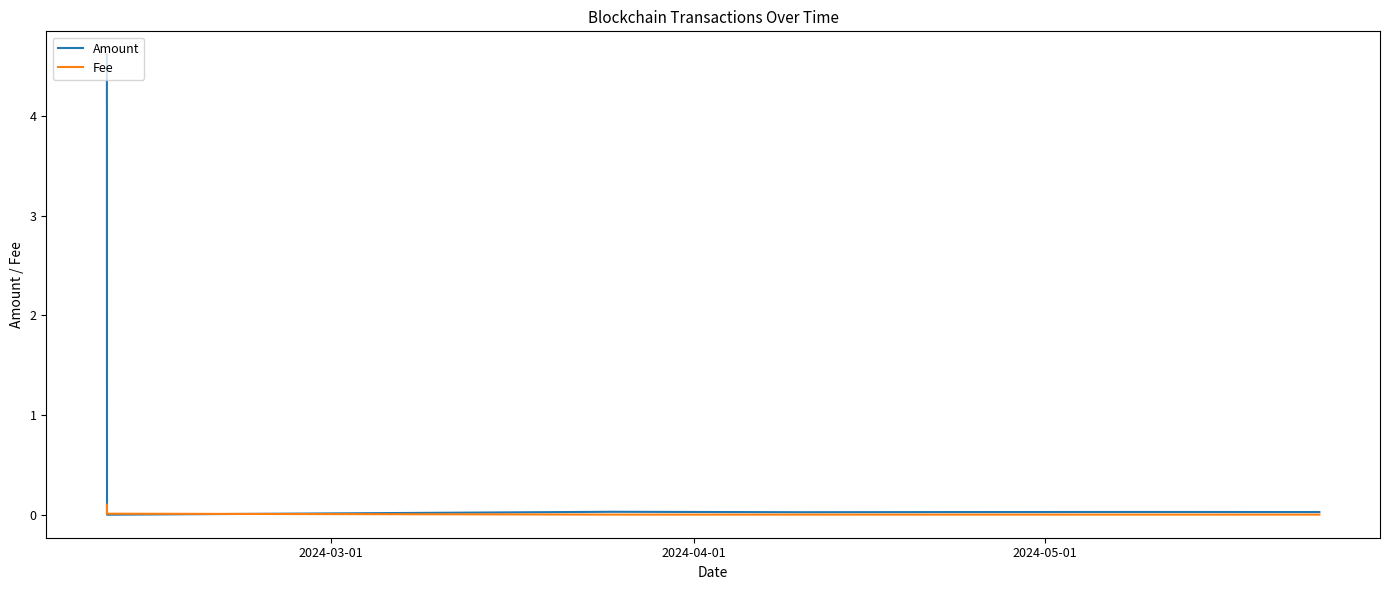

What is the maximum value for Amount?

4.6